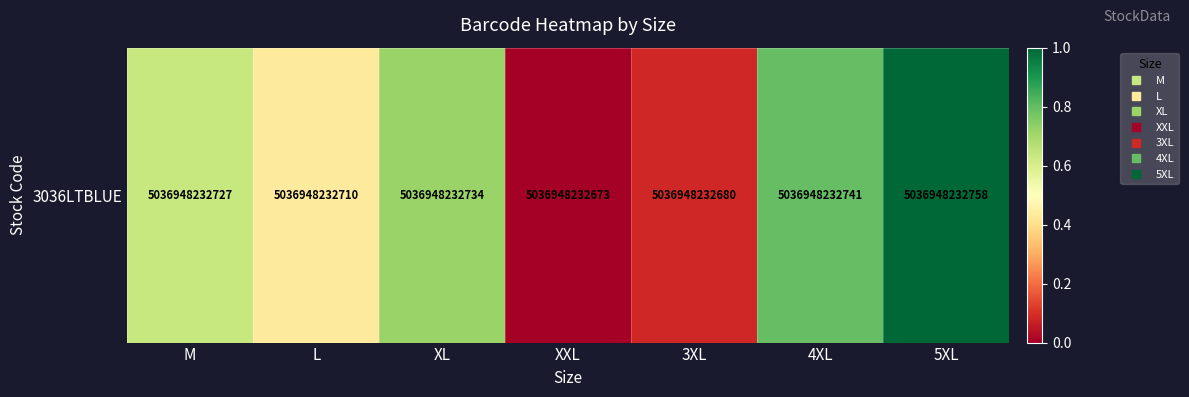

Reading right to left, transcribe all the data shown in this chart.

1.0	0.8	0.1	0.0	0.7	0.4	0.6